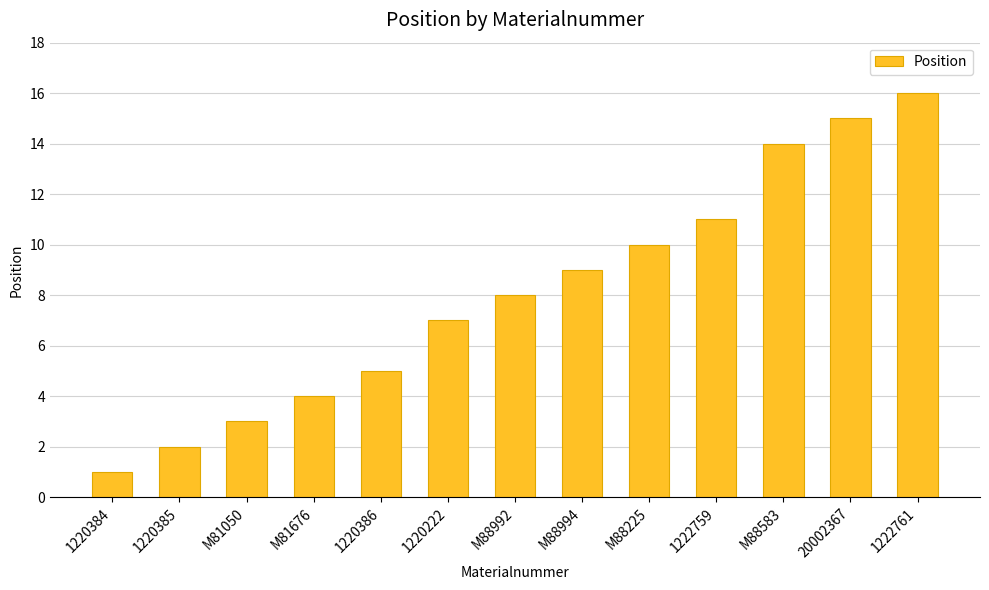

Rank the categories by value from lowest to highest.

1220384, 1220385, M81050, M81676, 1220386, 1220222, M88992, M88994, M88225, 1222759, M88583, 20002367, 1222761